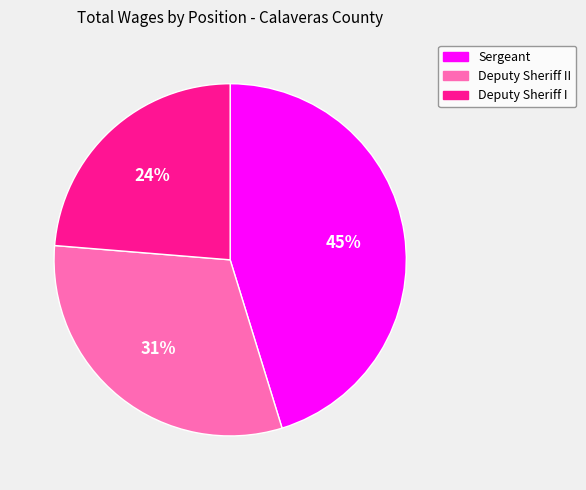

To the nearest percent, what portion does Sergeant represent?

45%